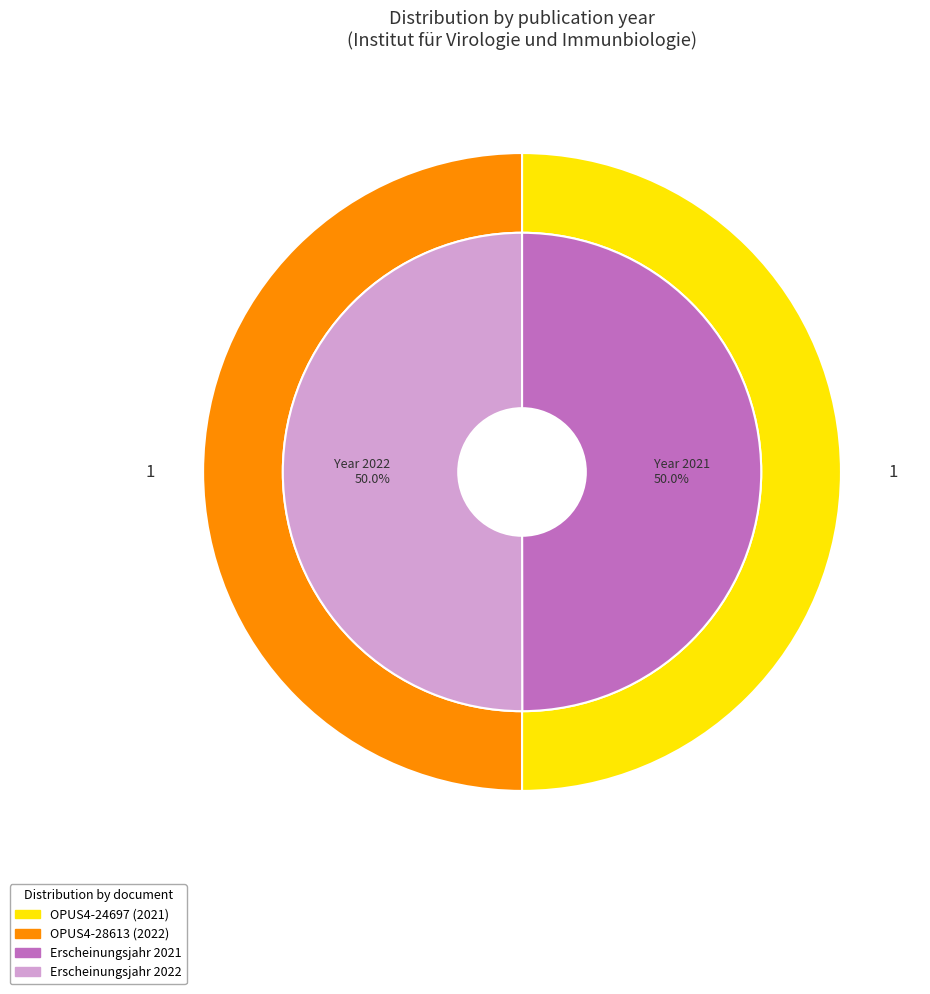

How many slices are in this pie chart?

2